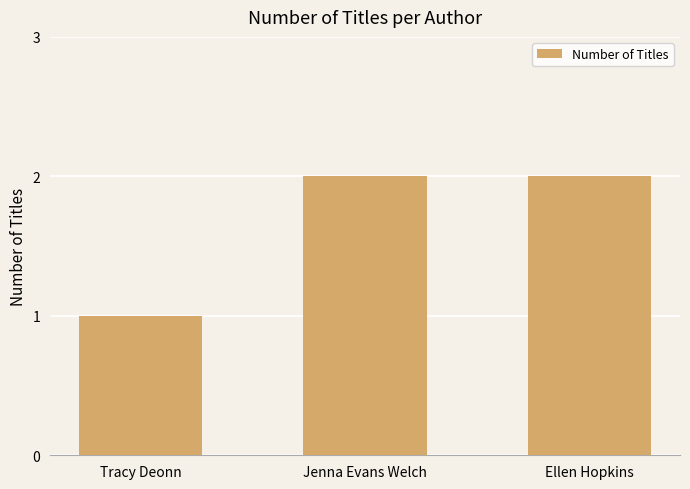

Are the bars grouped side by side (vs. stacked)?

No